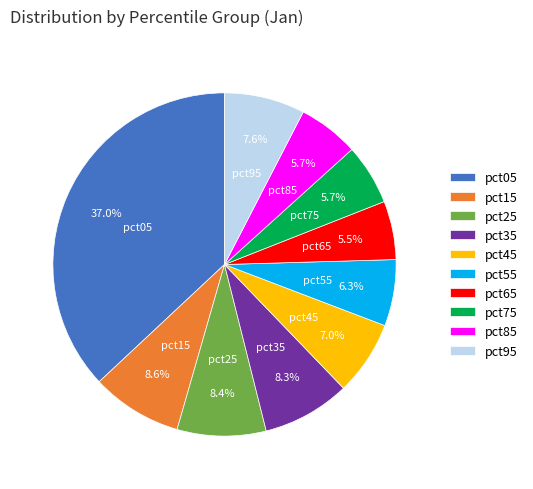

Does pct95 represent more than half of the total?

No